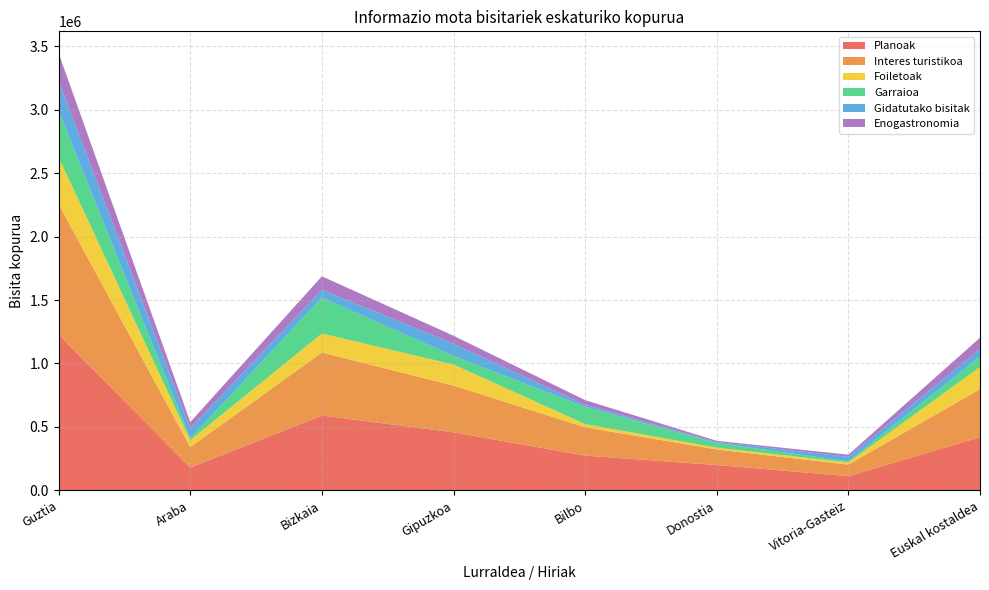

Reading right to left, list all the values displayed in this chart.

Planoak: Euskal kostaldea=419742	Vitoria-Gasteiz=112471	Donostia=200675	Bilbo=274644	Gipuzkoa=458379	Bizkaia=589737	Araba=180469	Guztia=1228585
Interes turistikoa: Euskal kostaldea=378543	Vitoria-Gasteiz=91348	Donostia=122305	Bilbo=222559	Gipuzkoa=367994	Bizkaia=496811	Araba=161005	Guztia=1025810
Foiletoak: Euskal kostaldea=174557	Vitoria-Gasteiz=16993	Donostia=14025	Bilbo=25714	Gipuzkoa=165379	Bizkaia=149221	Araba=54989	Guztia=369589
Garraioa: Euskal kostaldea=80714	Vitoria-Gasteiz=9082	Donostia=36127	Bilbo=135295	Gipuzkoa=67860	Bizkaia=283723	Araba=13616	Guztia=365199
Gidatutako bisitak: Euskal kostaldea=60622	Vitoria-Gasteiz=34922	Donostia=8816	Bilbo=15950	Gipuzkoa=95378	Bizkaia=61366	Araba=79954	Guztia=236698
Enogastronomia: Euskal kostaldea=88534	Vitoria-Gasteiz=16884	Donostia=9014	Bilbo=37066	Gipuzkoa=63608	Bizkaia=105754	Araba=48465	Guztia=217827